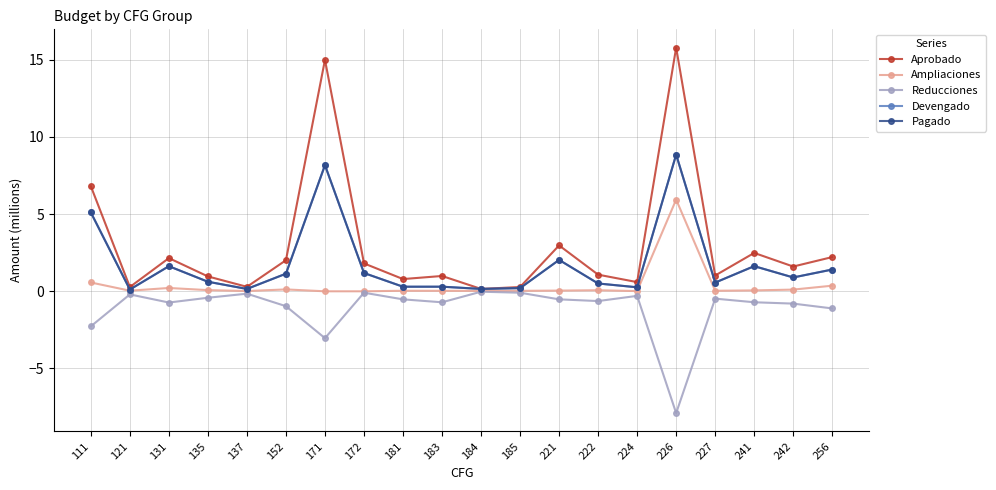

Does the chart display data point markers on the line(s)?

Yes